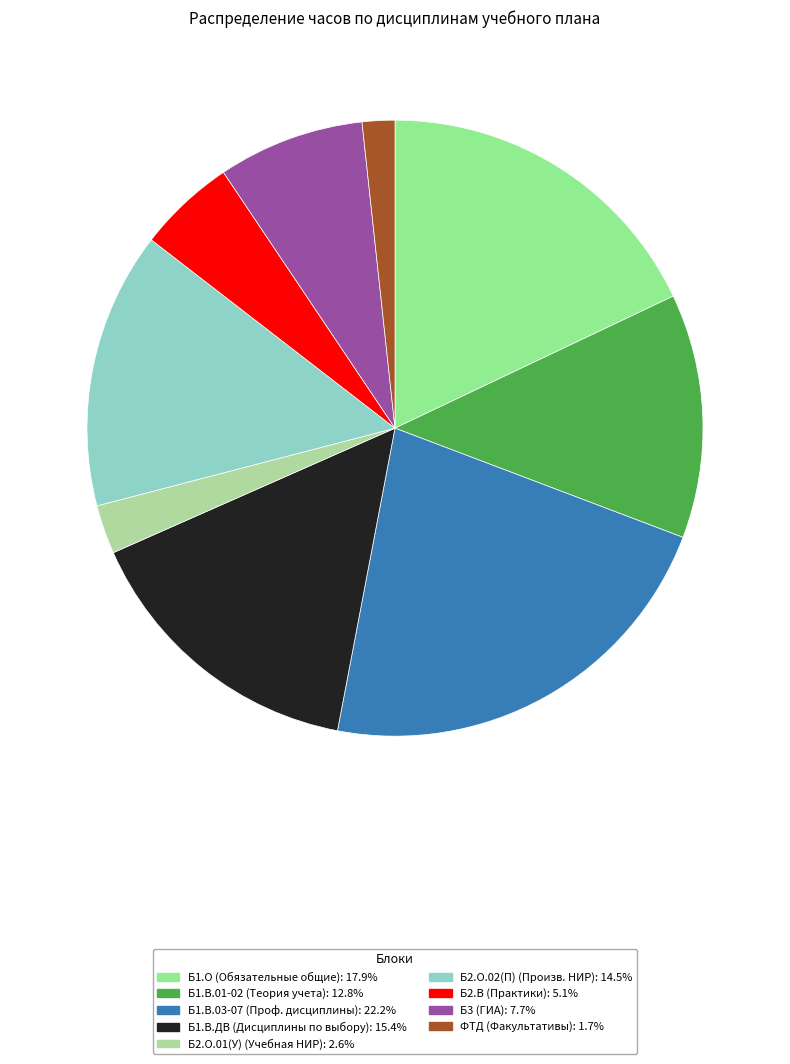

Does any single category account for the majority?

No